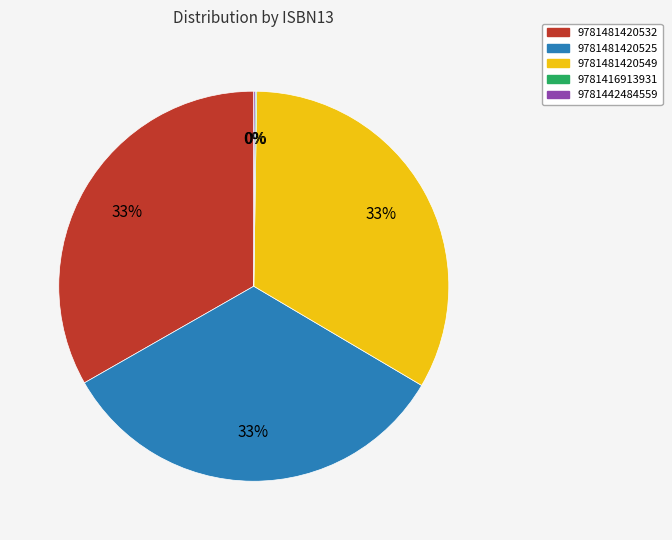

To the nearest percent, what is the average slice percentage?

20%